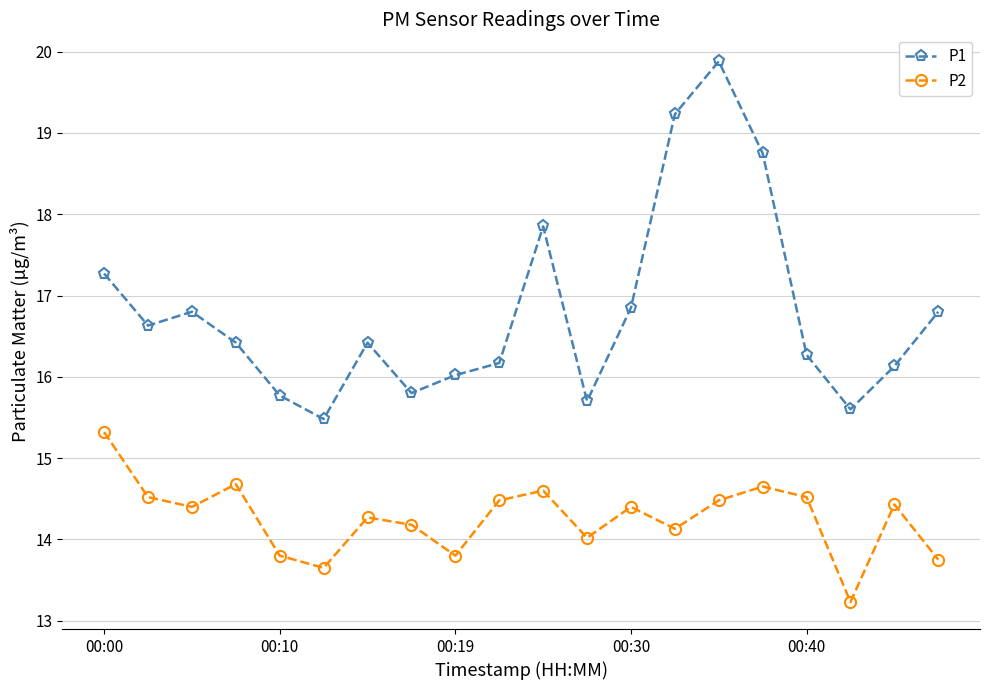

What is the value of the P2 point at the 12th from the left?

14.0